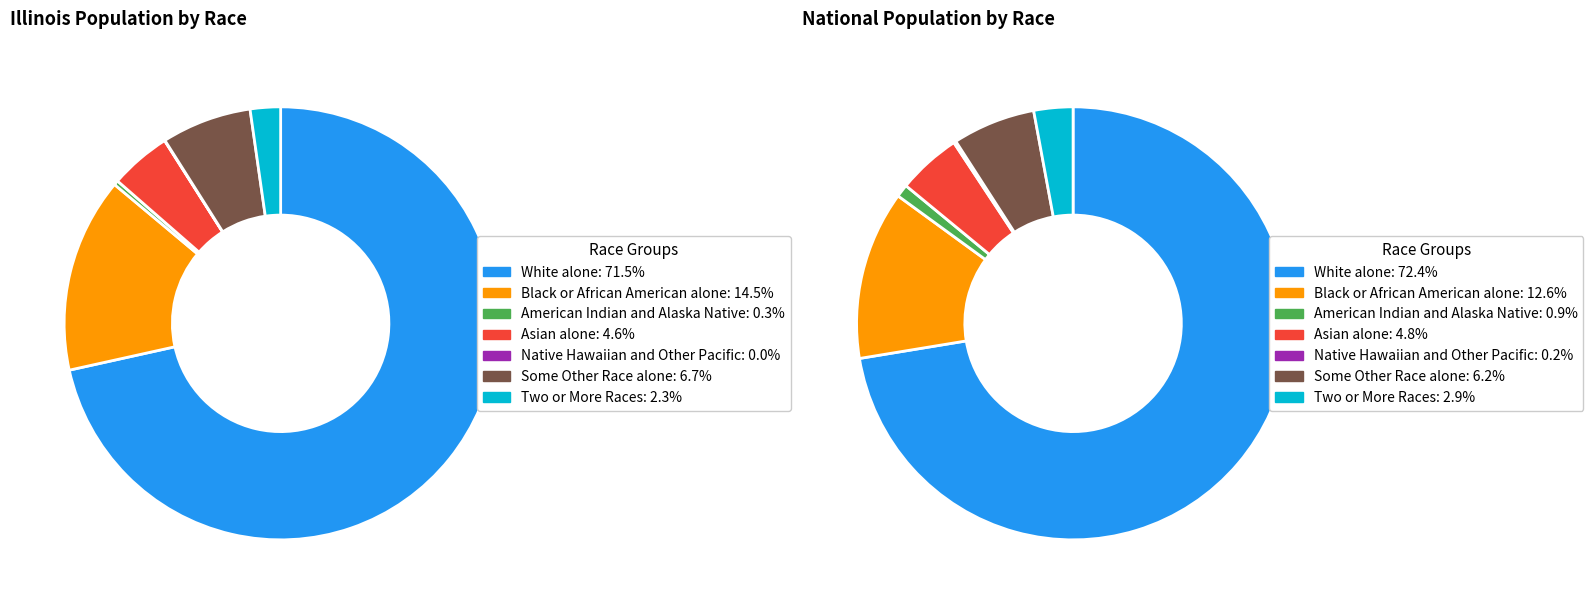

Does any single category account for the majority?

Yes